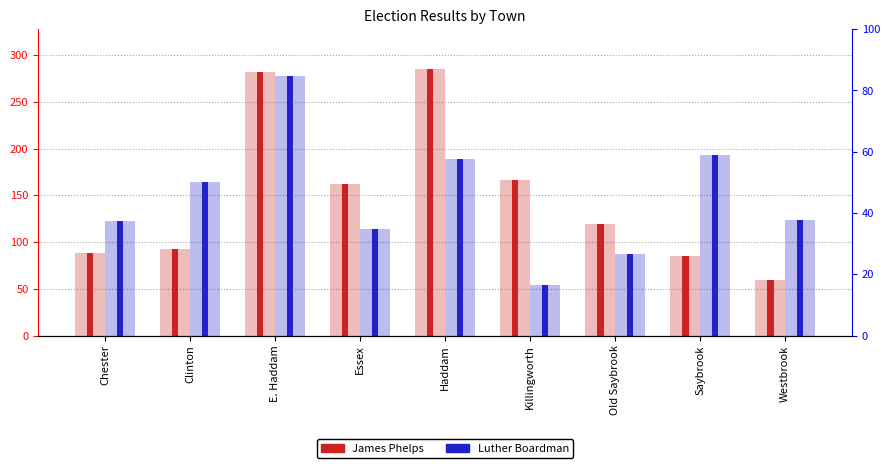

Is it true that James Phelps equals 147 at Haddam?

False